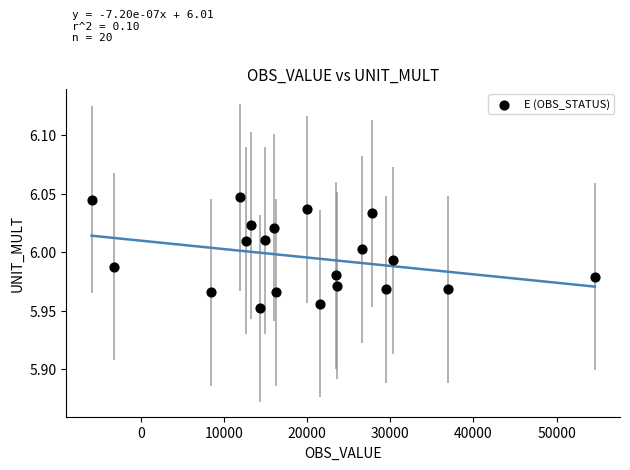

What is the range of X values (max minus min)?

60529.0